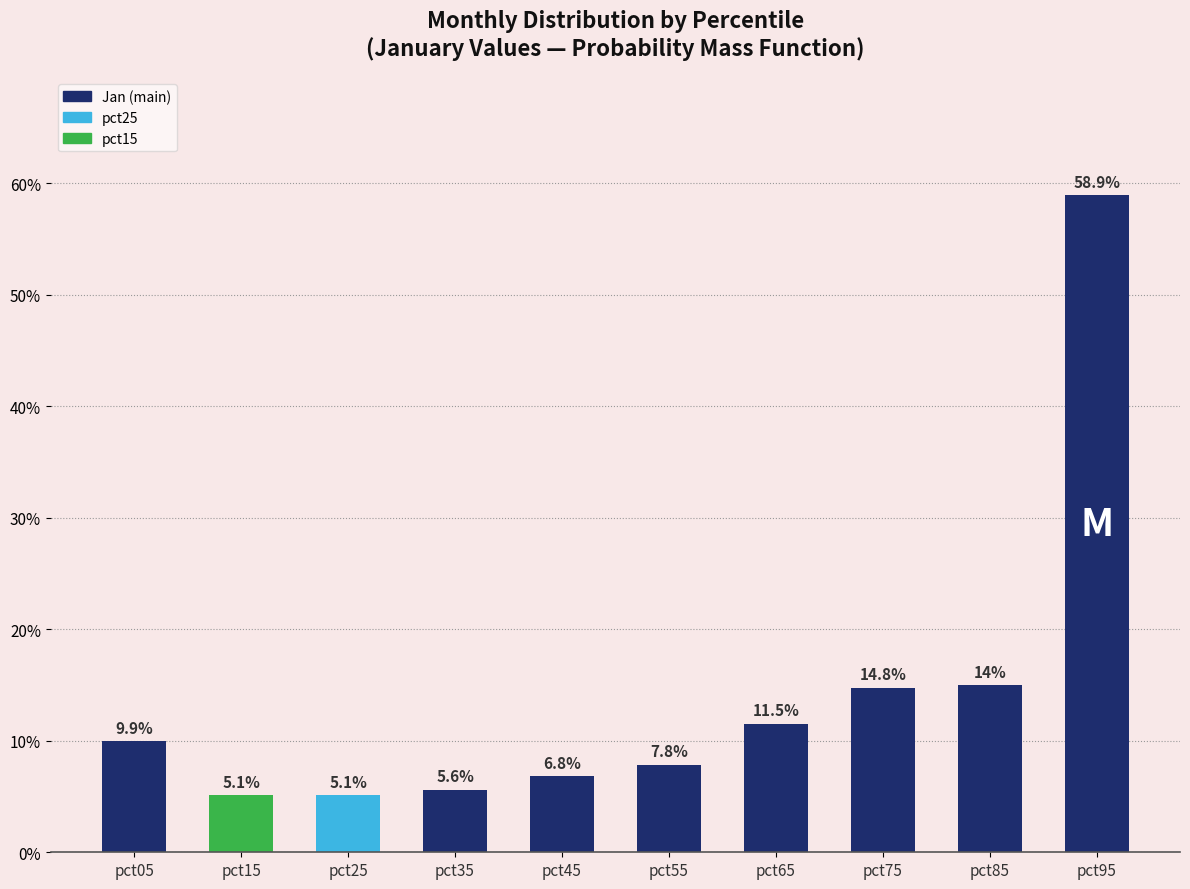

Read the value at pct15.

0.1